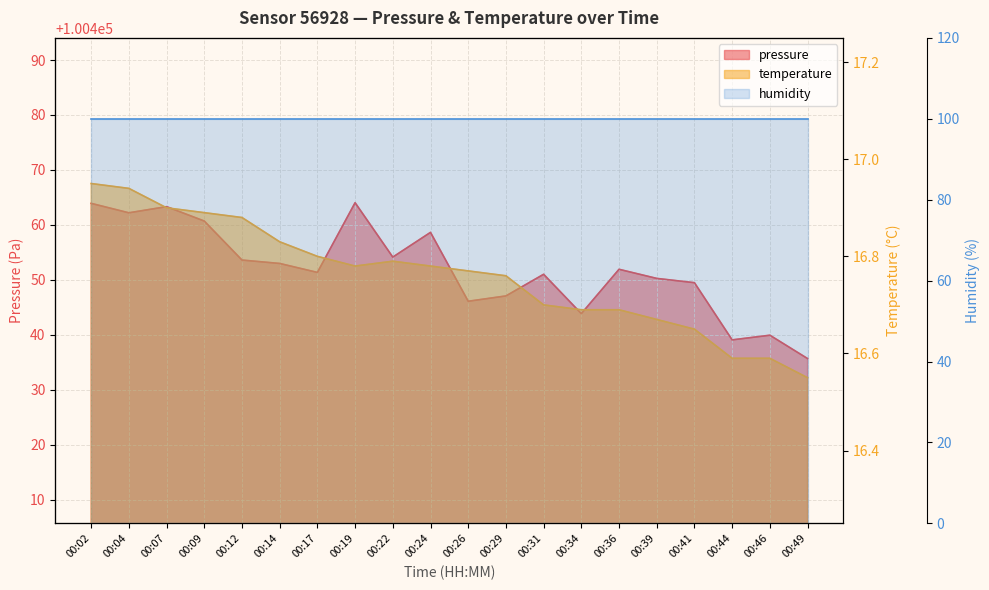

List the labels in order of temperature value, largest first.

00:02, 00:04, 00:07, 00:09, 00:12, 00:14, 00:17, 00:22, 00:19, 00:24, 00:26, 00:29, 00:31, 00:34, 00:36, 00:39, 00:41, 00:44, 00:46, 00:49